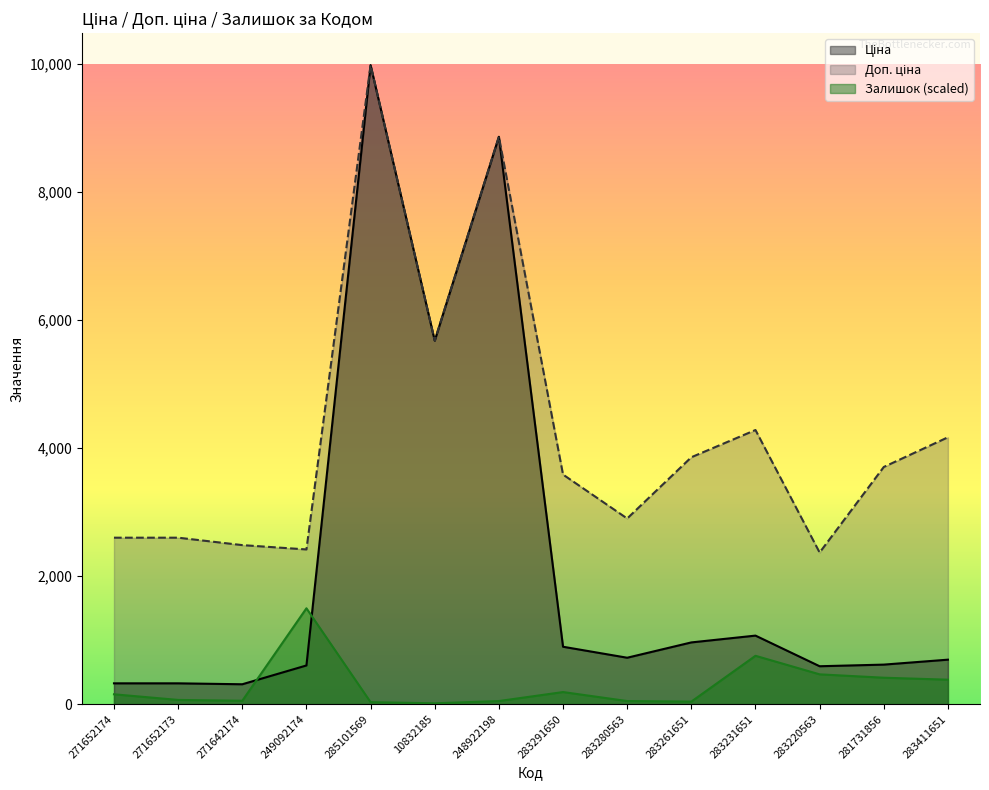

What is the highest value of the Залишок (scaled) series?

1496.2